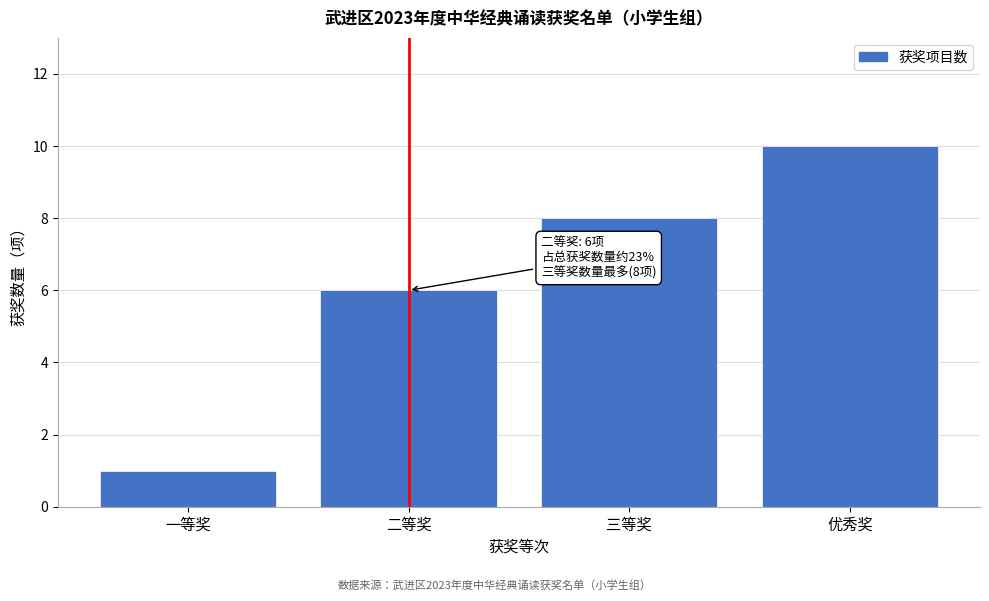

Reading right to left, extract all data points from this chart.

优秀奖=10	三等奖=8	二等奖=6	一等奖=1